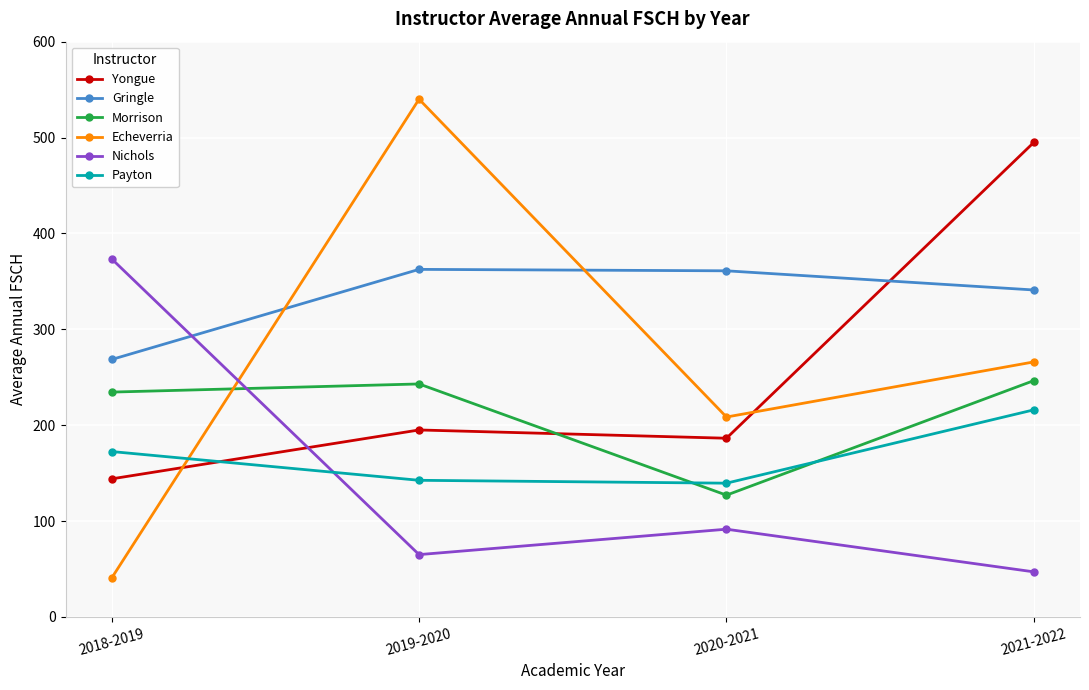

List the series in order of their peak value, highest first.

Echeverria, Yongue, Nichols, Gringle, Morrison, Payton